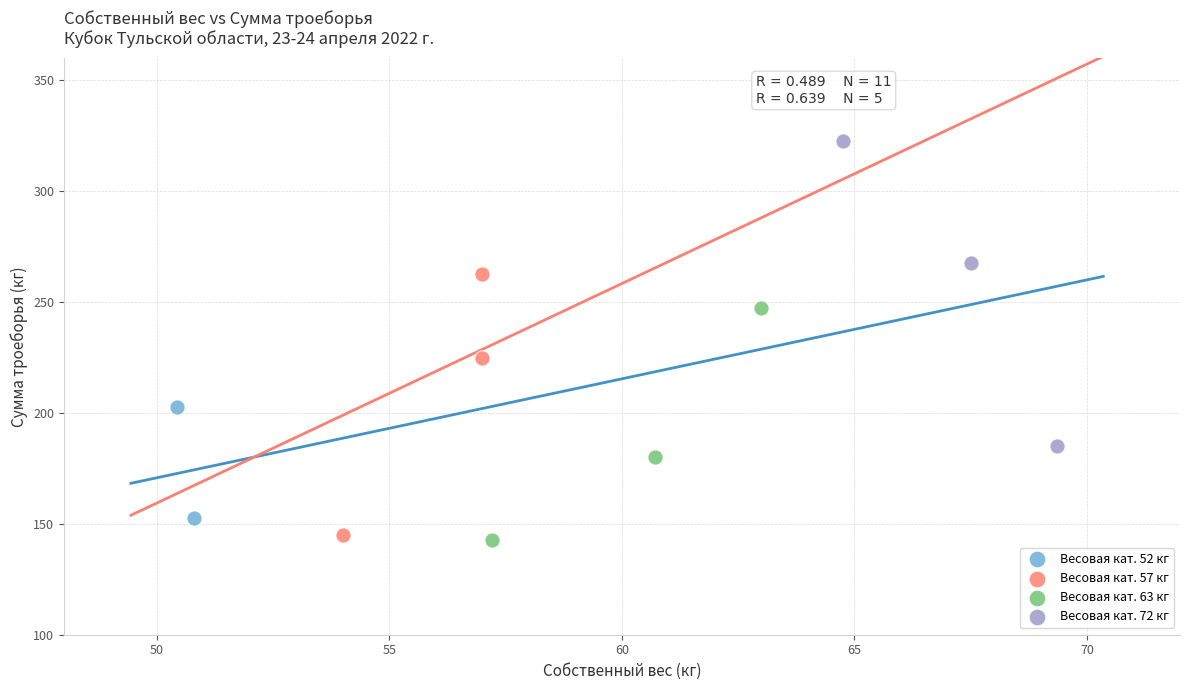

Which series has the largest Y range (max minus min)?

Весовая кат. 72 кг